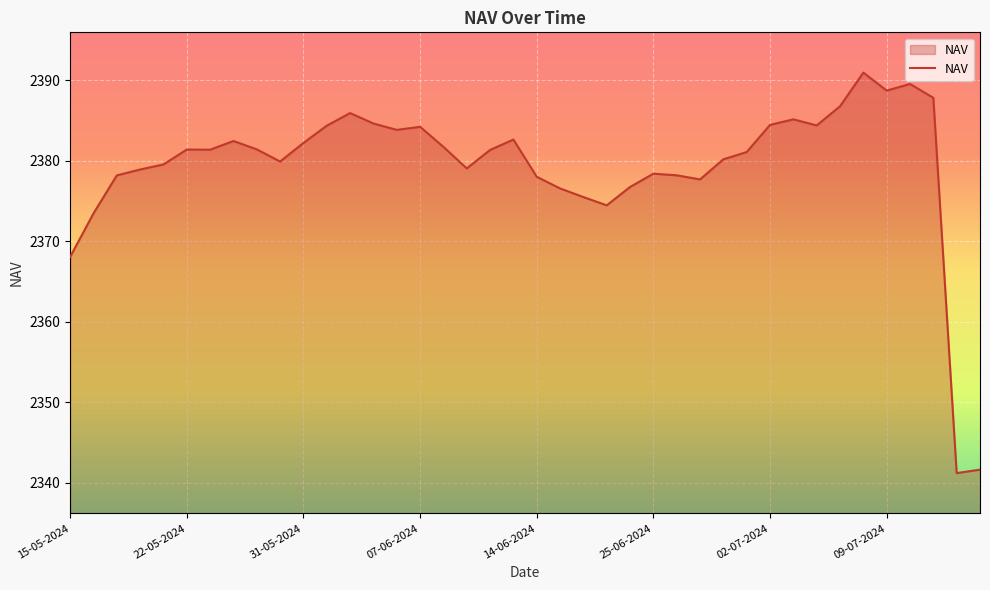

What is the maximum value shown in the chart?

2390.9